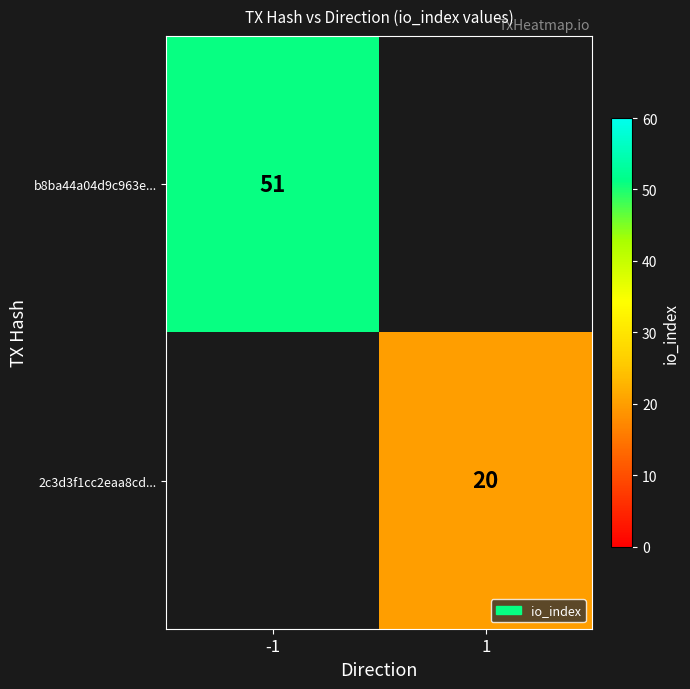

Which has a higher value, 1 or -1?

-1